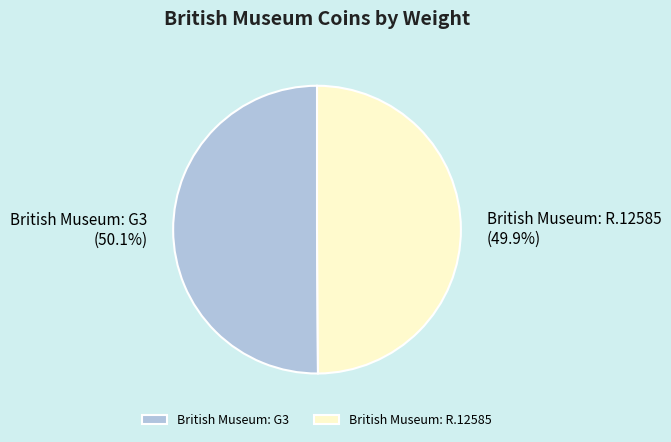

True or false: British Museum: G3 accounts for 60% of the total.

False